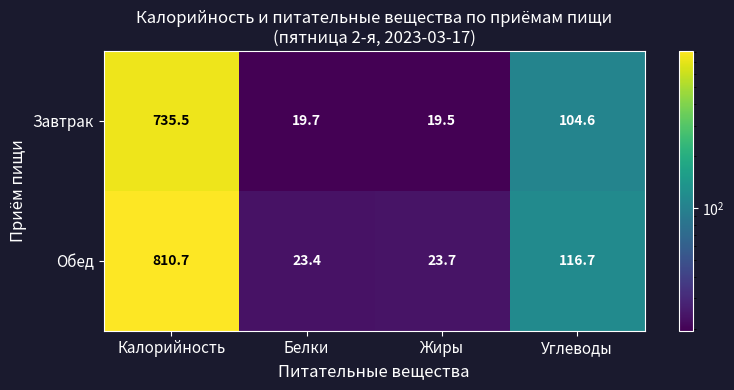

At which category does the chart reach its peak across all series?

Калорийность